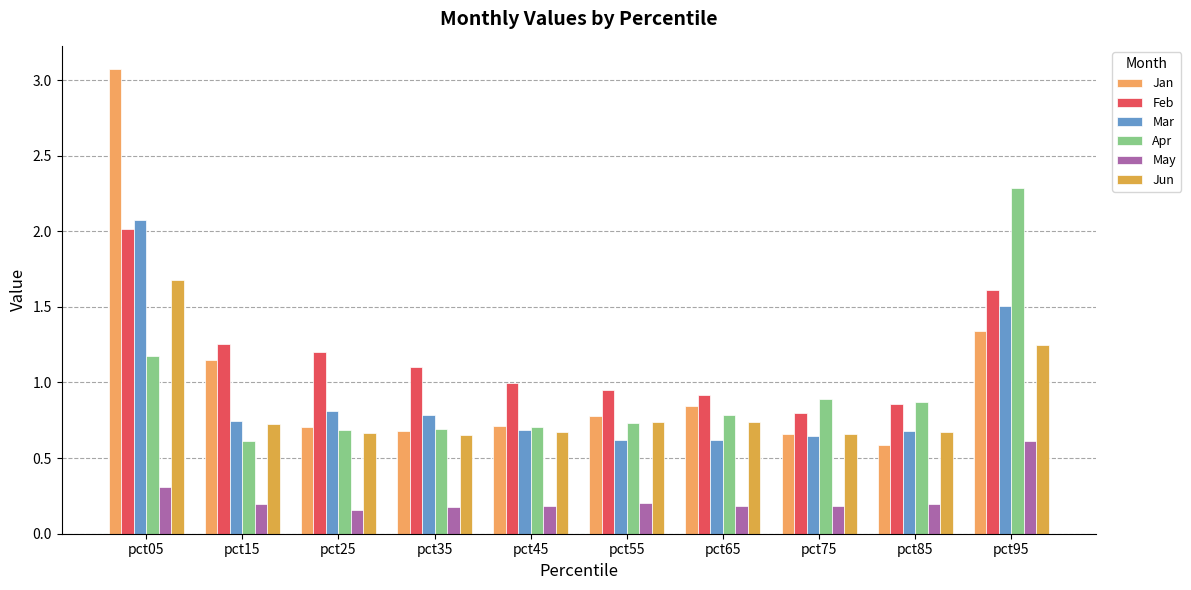

Which has a higher value, pct25 or pct15?

pct15